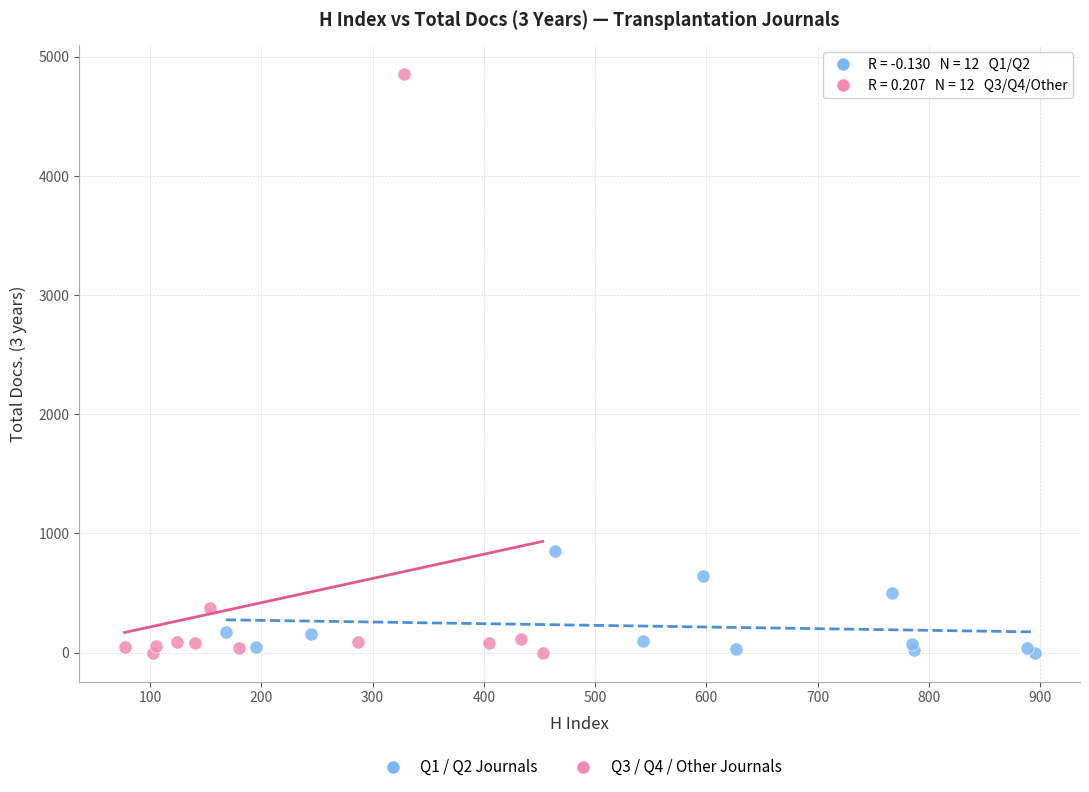

Which series has the largest Y range (max minus min)?

Q3 / Q4 / Other Journals